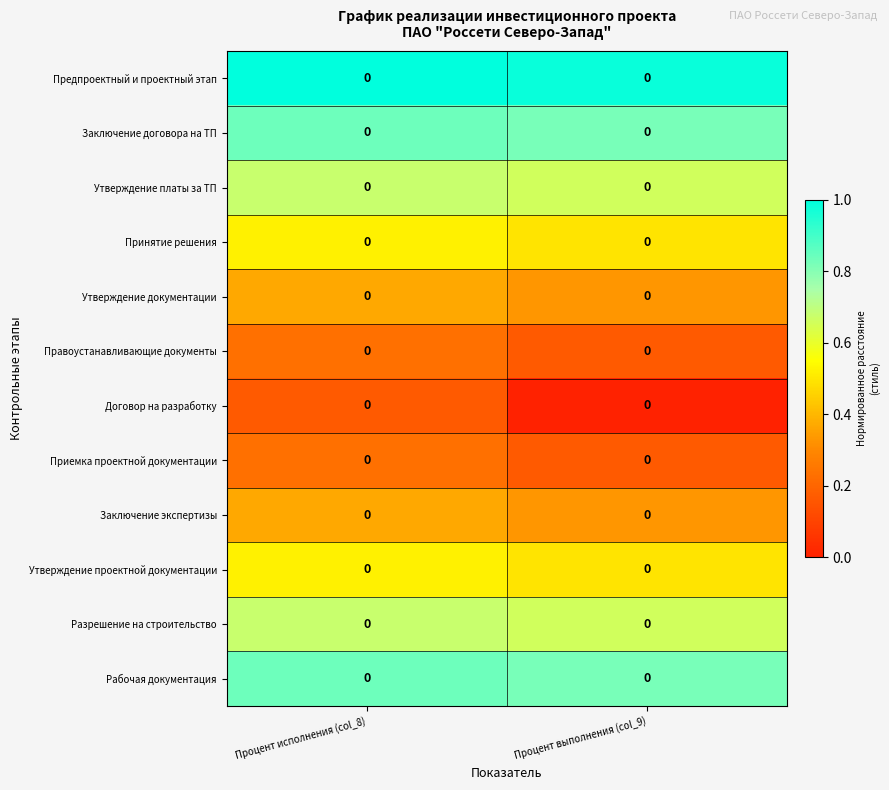

What is the approximate value of Заключение экспертизы at Процент исполнения (col_8)?

0.4